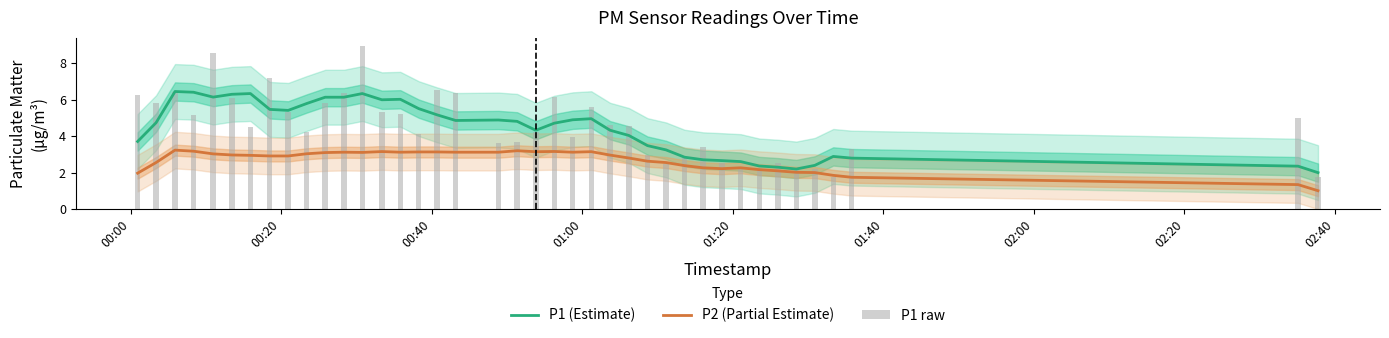

Which series has the largest range (max minus min)?

P1 raw